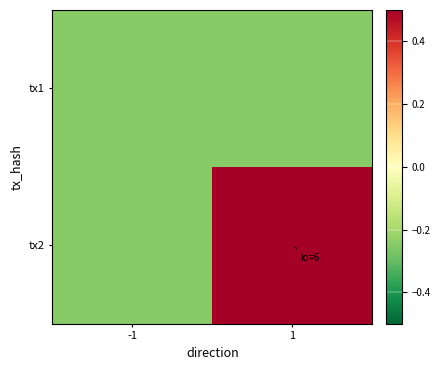

Count the number of categories in the chart.

2